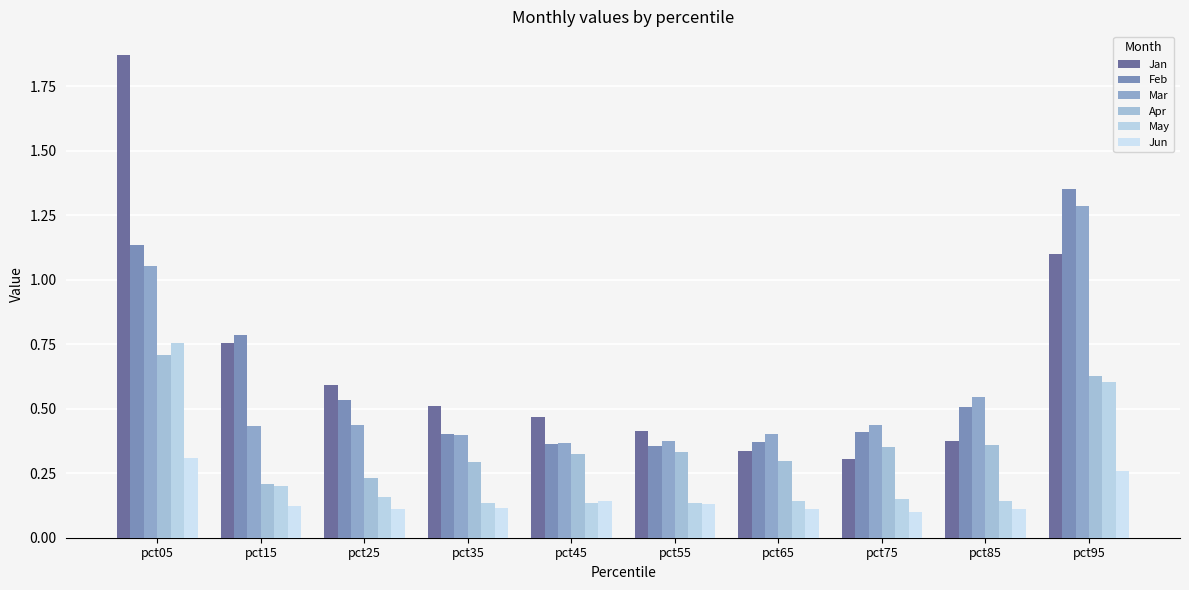

List the series in order of their peak value, lowest first.

Jun, Apr, May, Mar, Feb, Jan